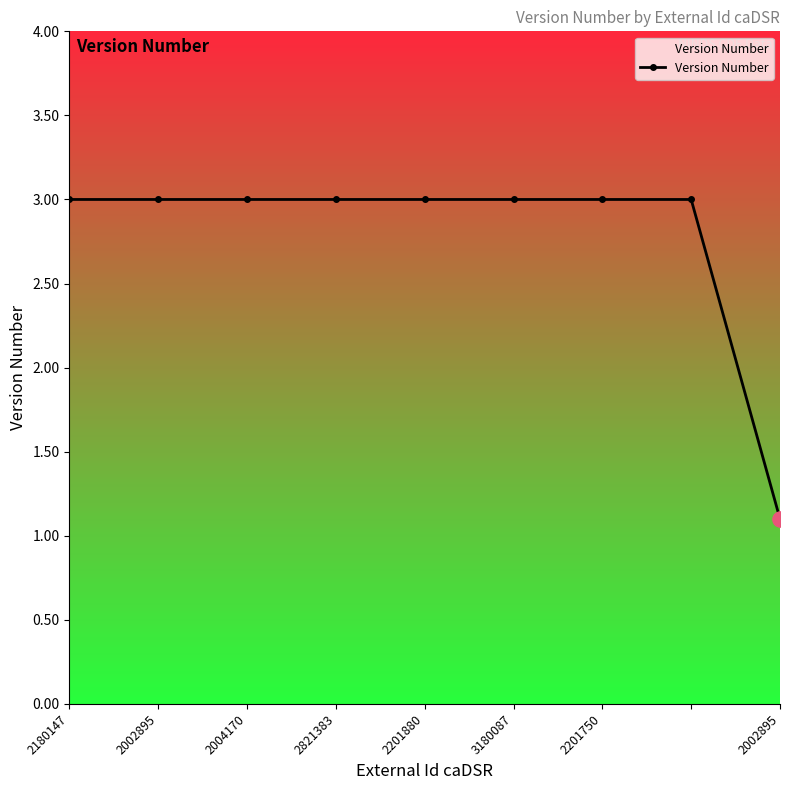

What is the difference between the maximum and minimum values?

1.9